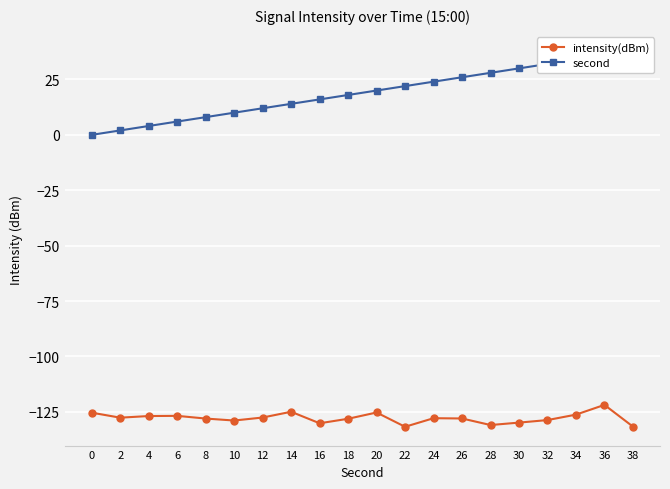

What is the difference between the maximum and minimum values in the second series?

38.0